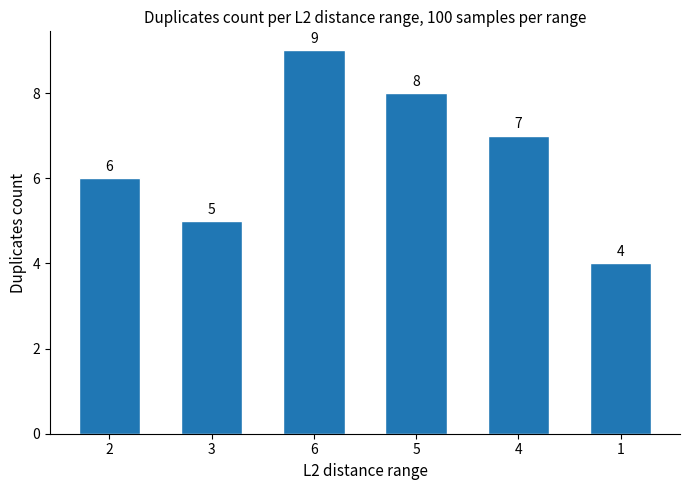

Is it true that the value at 1 is 4?

True